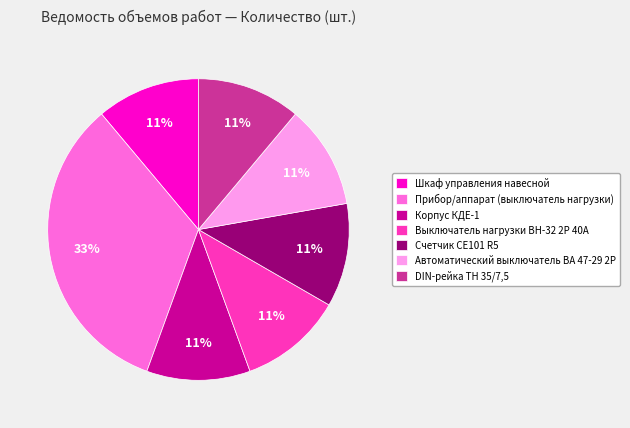

Which category has the biggest portion of the pie?

Прибор/аппарат (выключатель нагрузки)